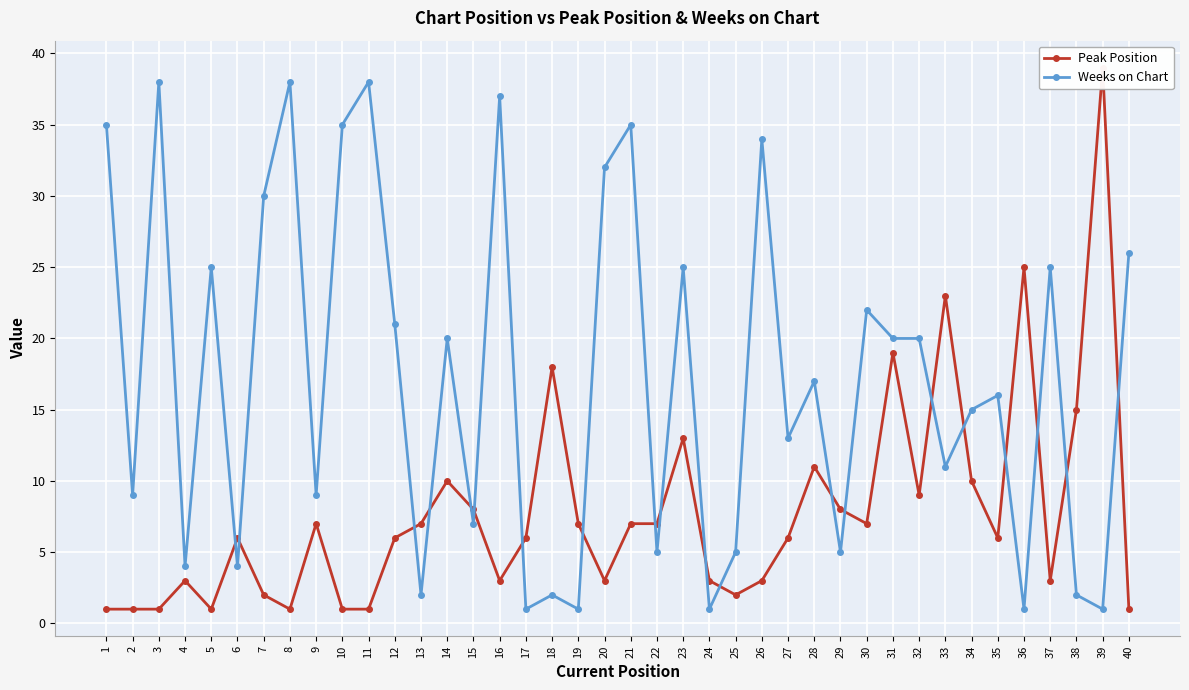

How many data points in Peak Position are less than 6?

16